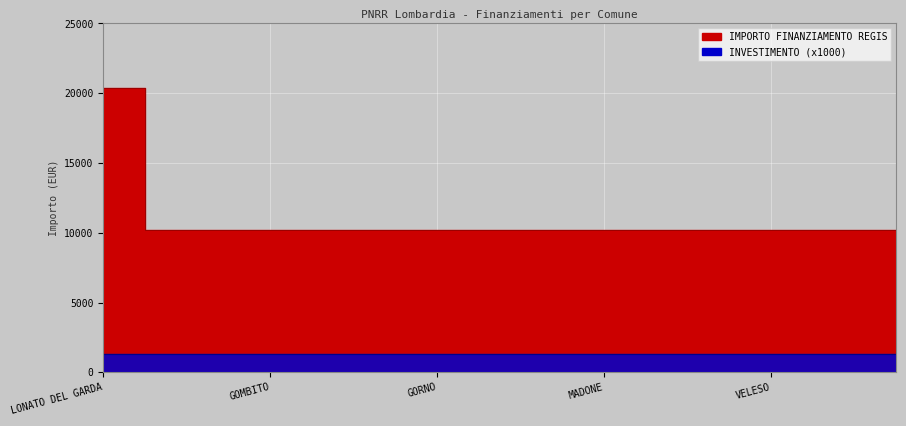

Reading left to right, list all the values displayed in this chart.

LONATO DEL GARDA=20344	GEROLA ALTA=10172	GARBAGNATE MONASTERO=10172	GROPELLO CAIROLI=10172	GOMBITO=10172	GORNATE-OLONA=10172	GAZZANIGA=10172	FIESCO=10172	GORNO=10172	INTROBIO=10172	CAPRALBA=10172	BULGAROGRASSO=10172	MADONE=10172	CALVENZANO=10172	COLLE BRIANZA=10172	MEZZANINO=10172	VELESO=10172	FONTENO=10172	CESANA BRIANZA=10172	SUISIO=10172